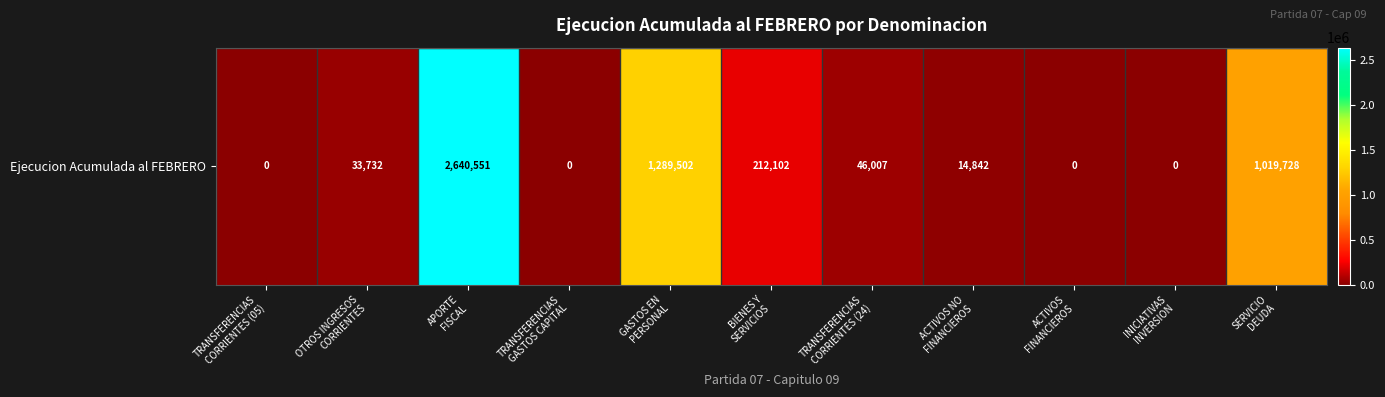

What is the approximate value at APORTE
FISCAL?

2640551